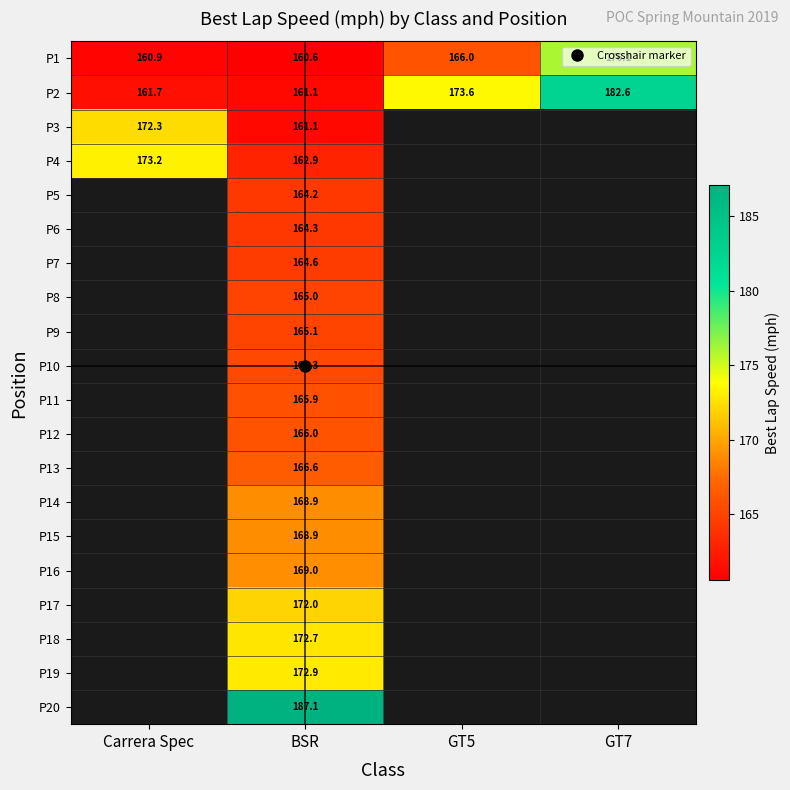

How many positive values does the P4 series have?

2